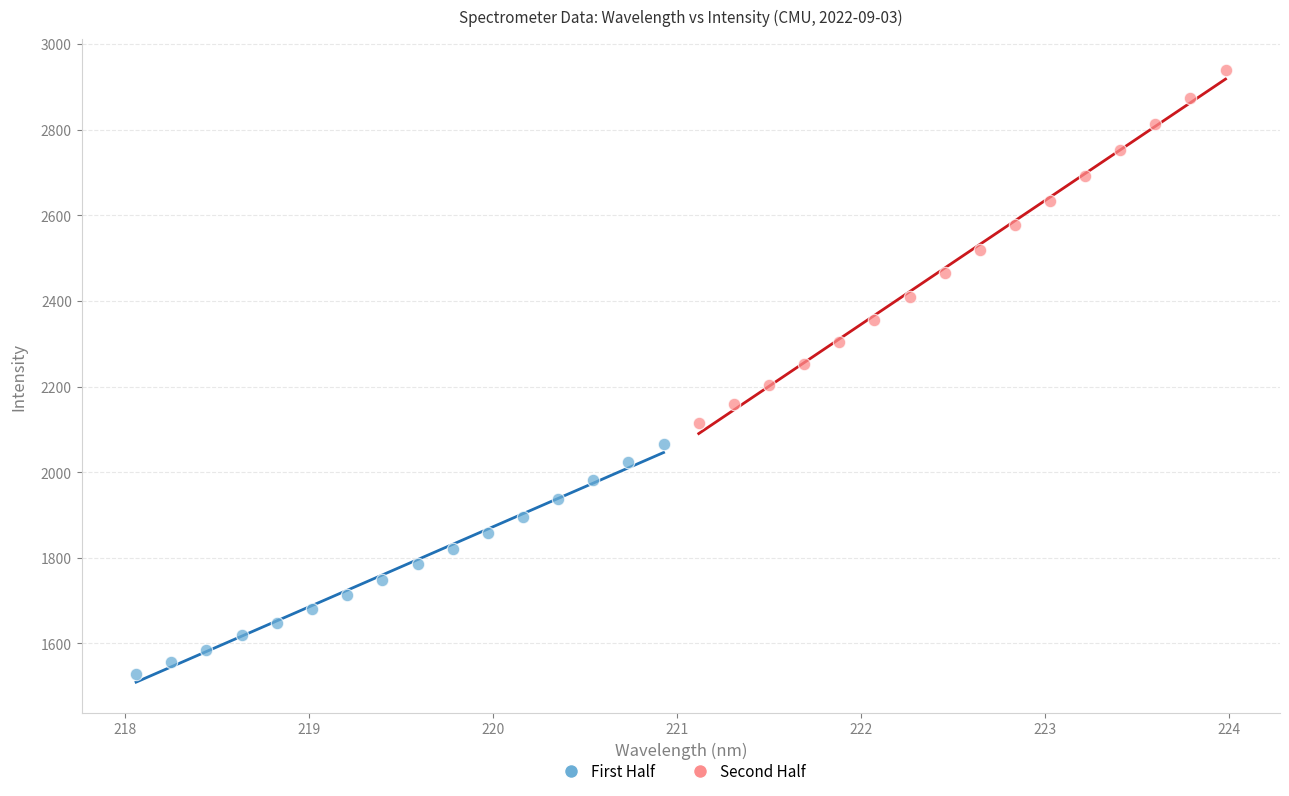

What are all the series names shown in the legend?

First Half, Second Half